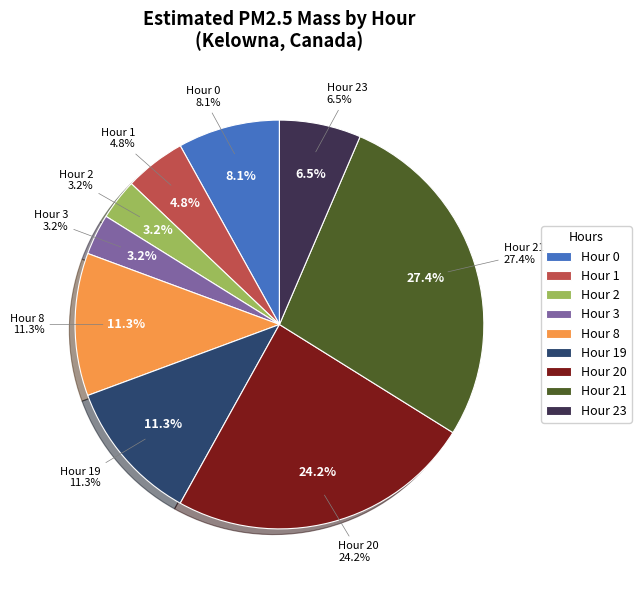

Is Hour 4 the majority of the pie?

No